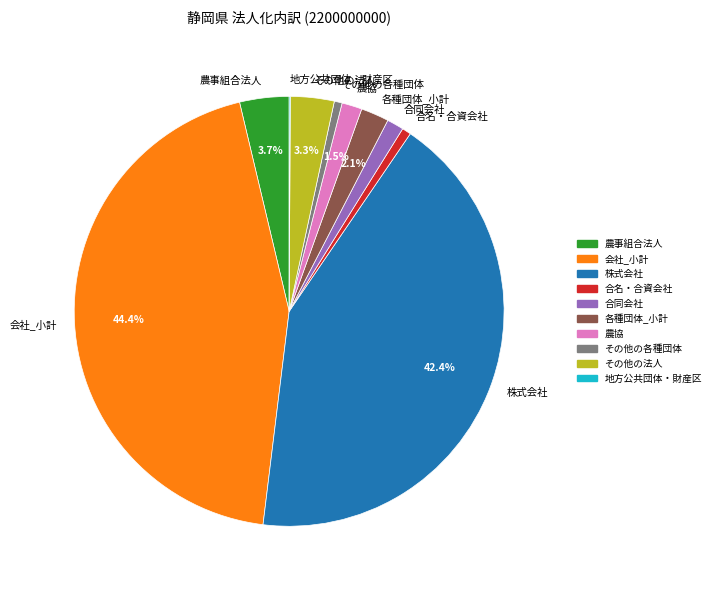

Is it true that 農協 is 9% of the pie?

False